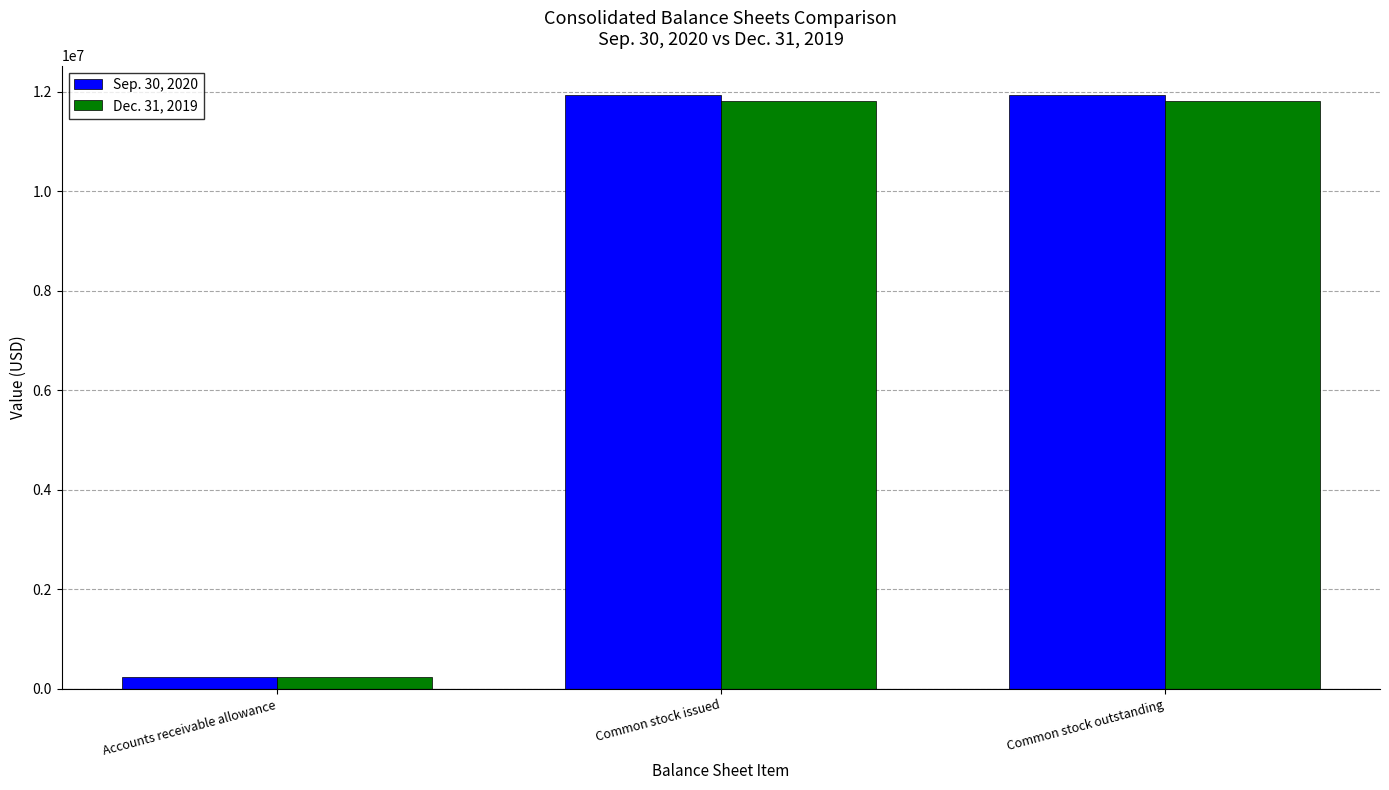

What is the value of the Sep. 30, 2020 bar at the 1st from the left?

239547